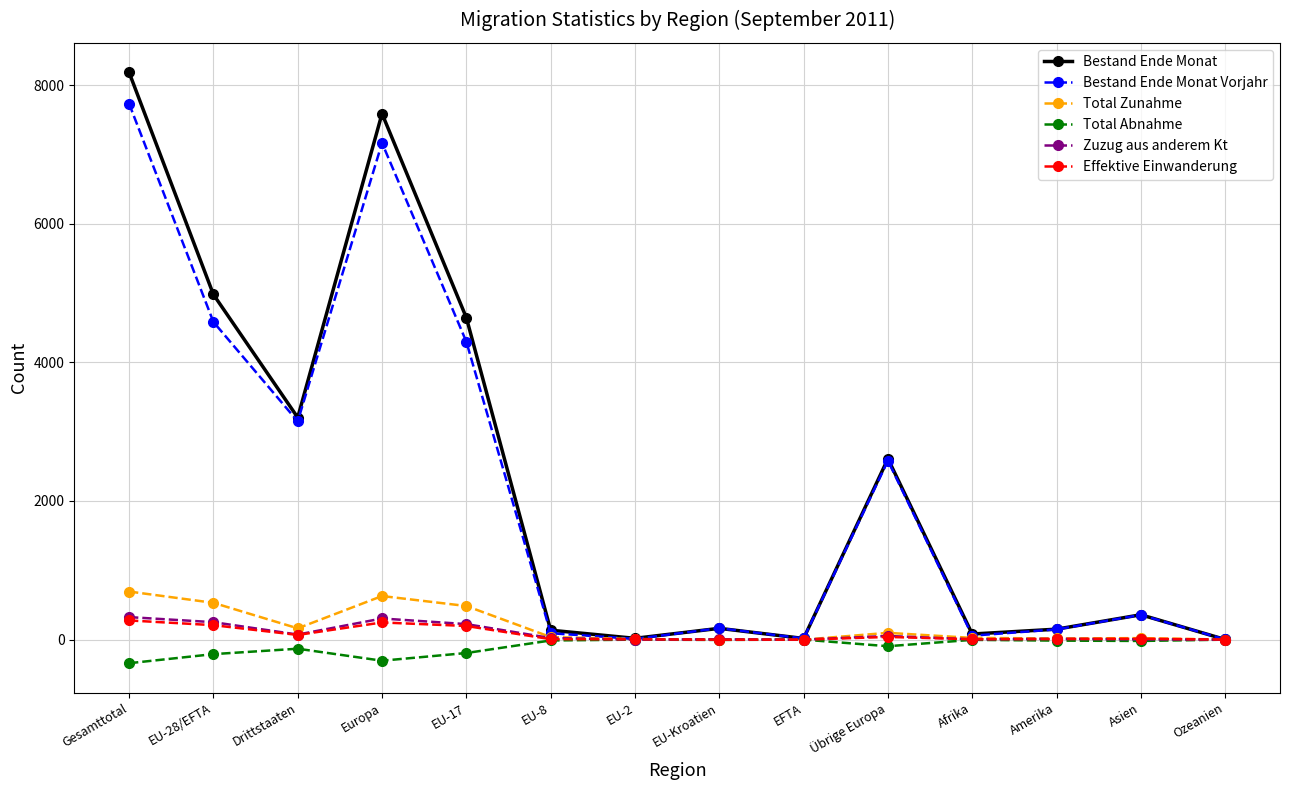

Does the chart display data point markers on the line(s)?

Yes